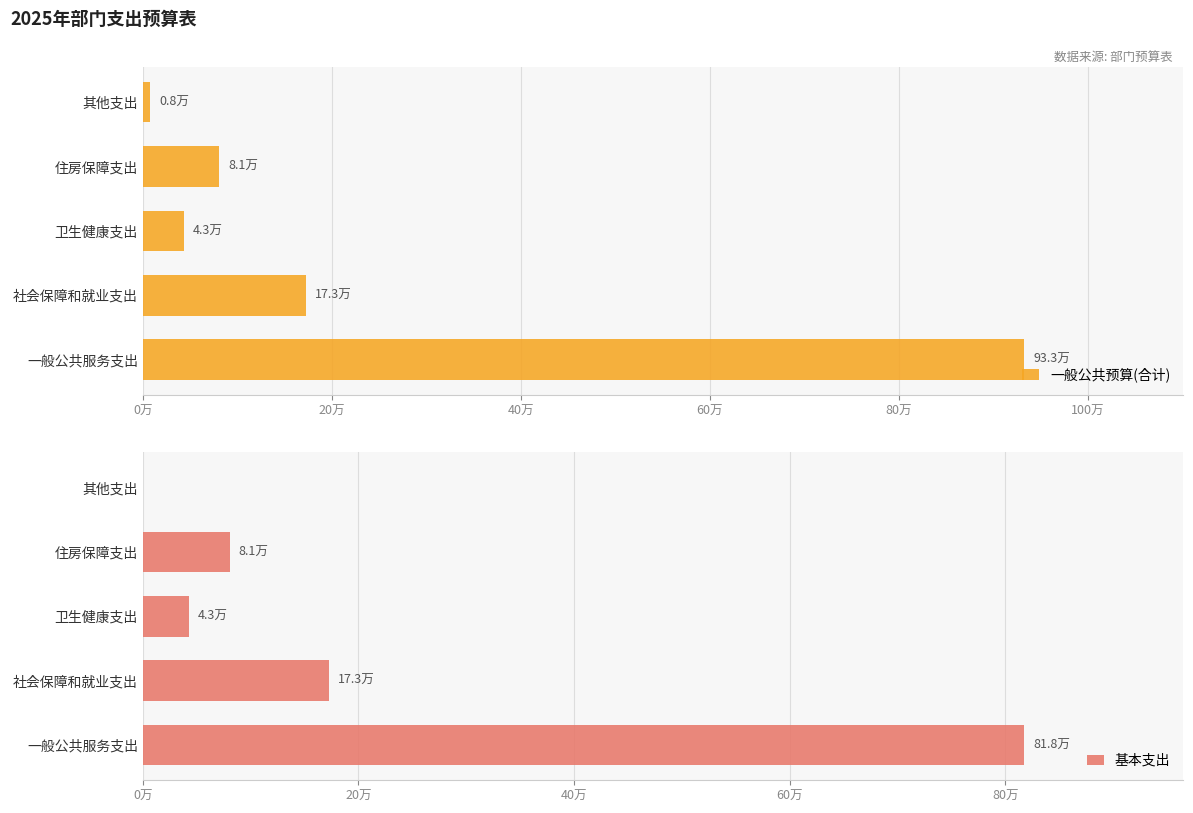

What position from the right is 卫生健康支出?

3